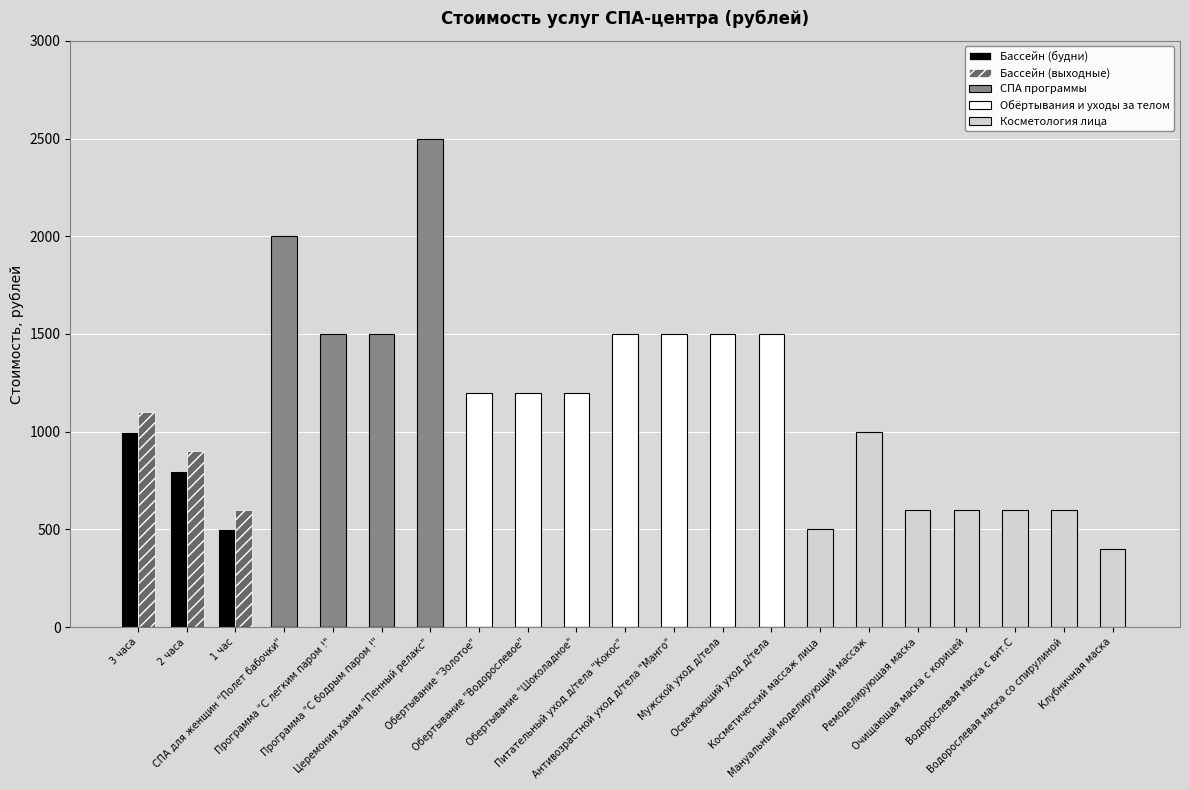

What is the maximum value shown in the chart?

2500